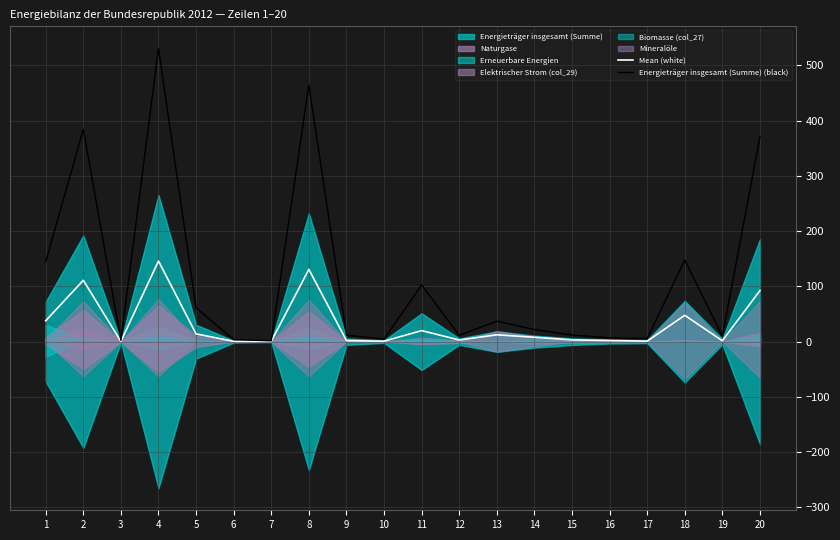

What is the total value across all series at 1?

182.4